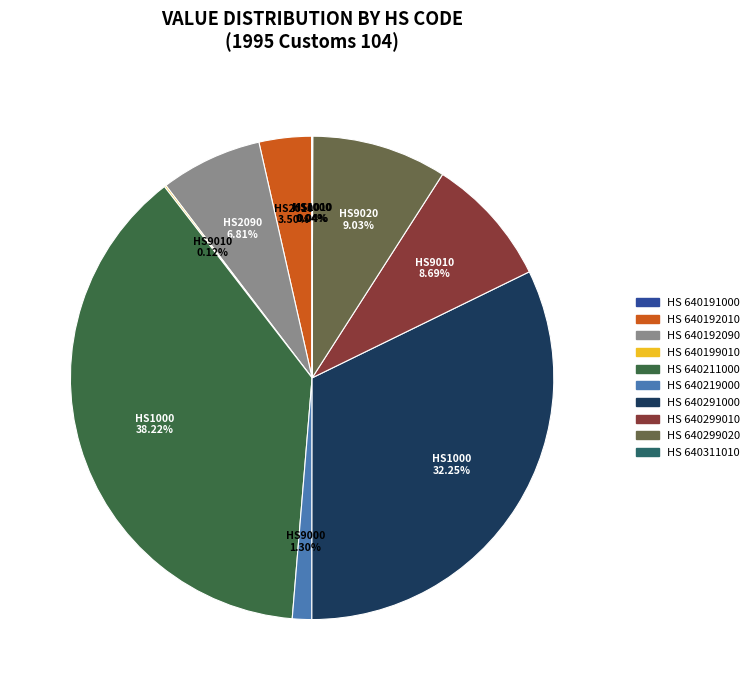

Is there a majority slice in this chart?

No